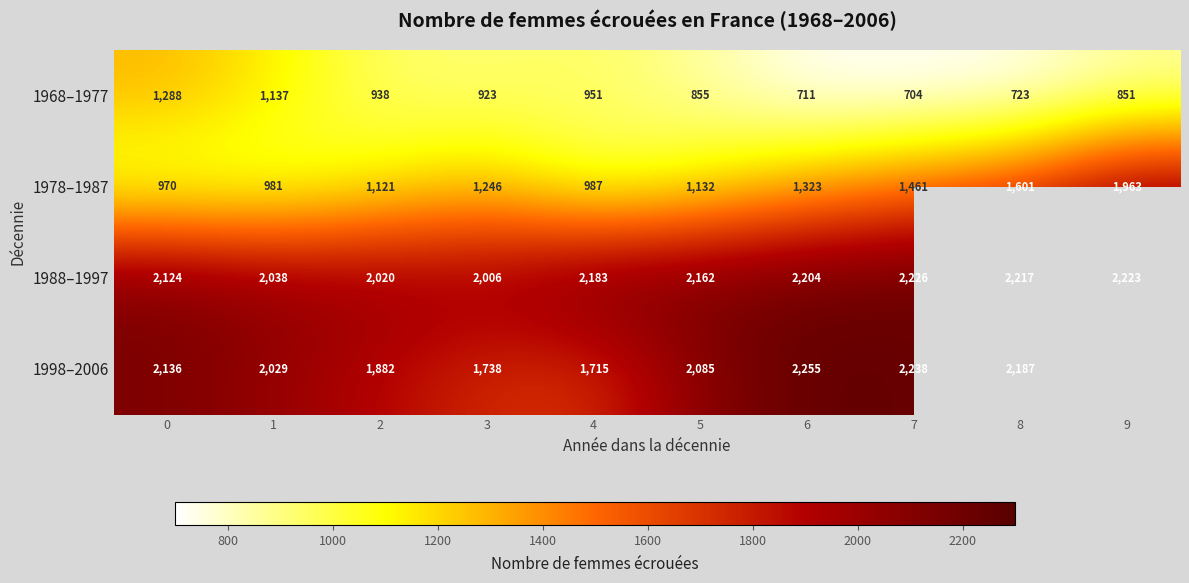

What is the total value across all series at 0?

6518